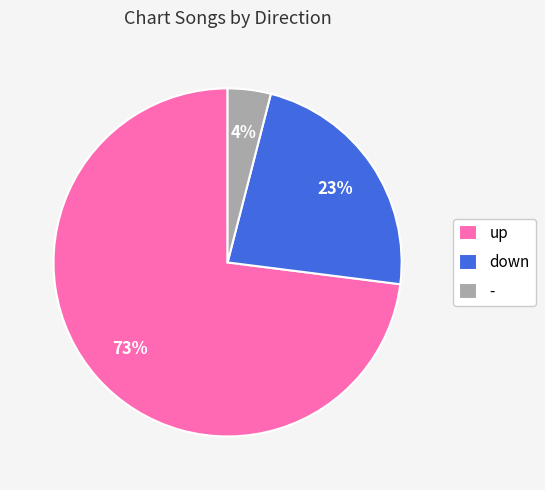

Is it true that down is 23% of the pie?

True